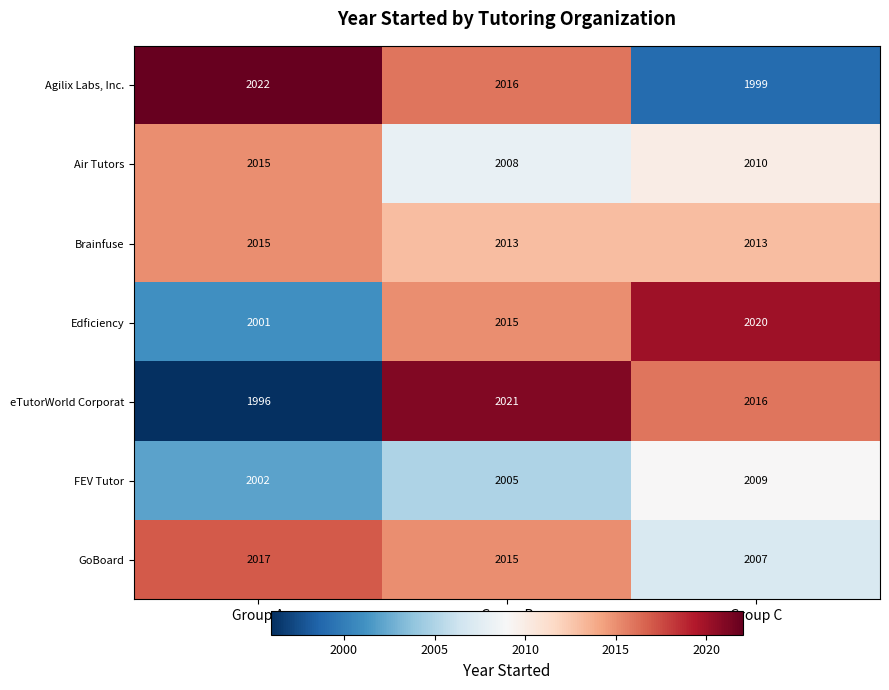

What is the sum of the FEV Tutor values at Group A and Group C?

4011